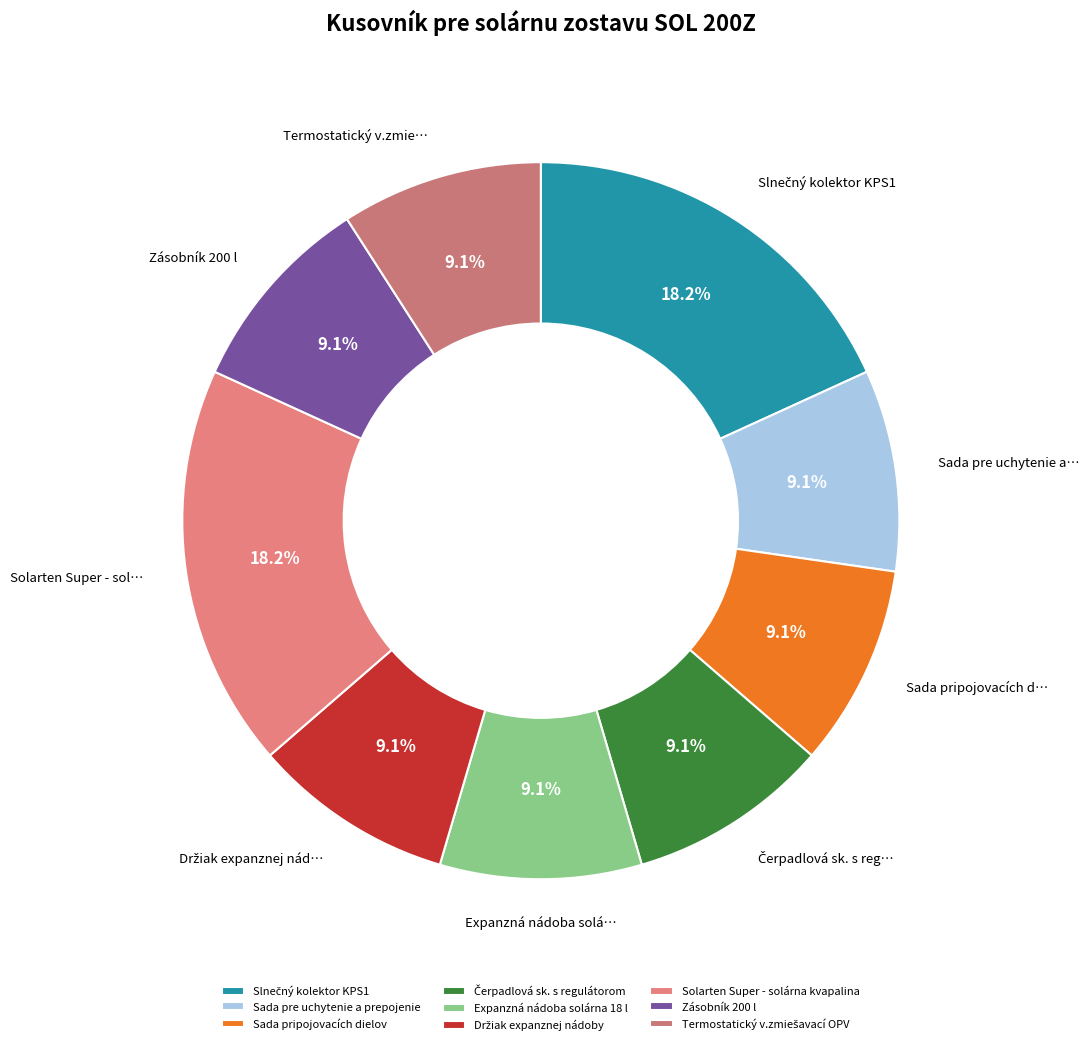

The Sada pripojovacích dielov slice represents 9% of the pie. True or false?

True